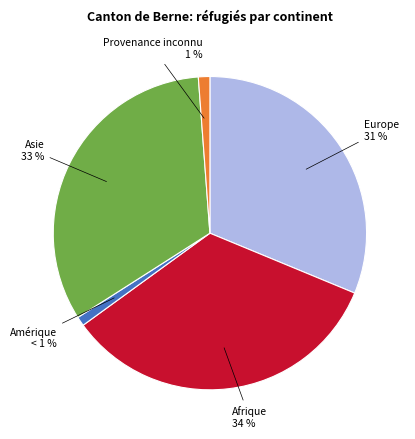

Is Provenance inconnu the majority of the pie?

No